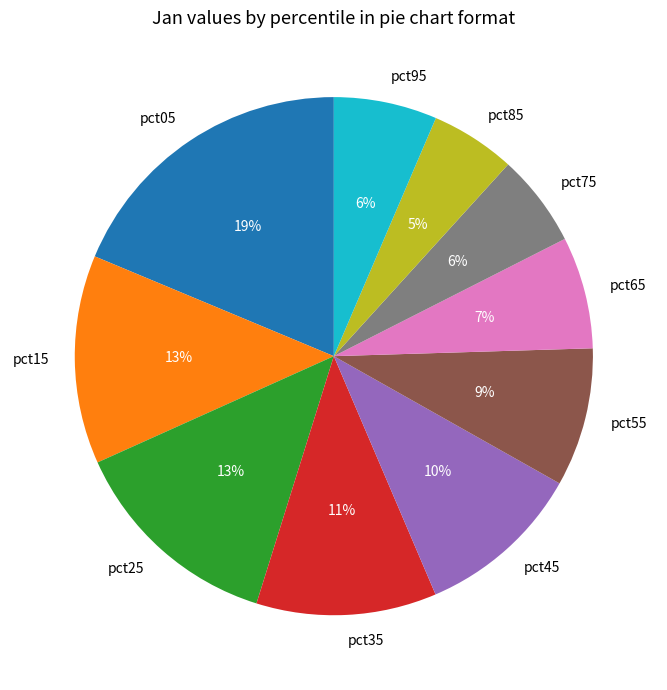

Count the number of slices in the pie.

10